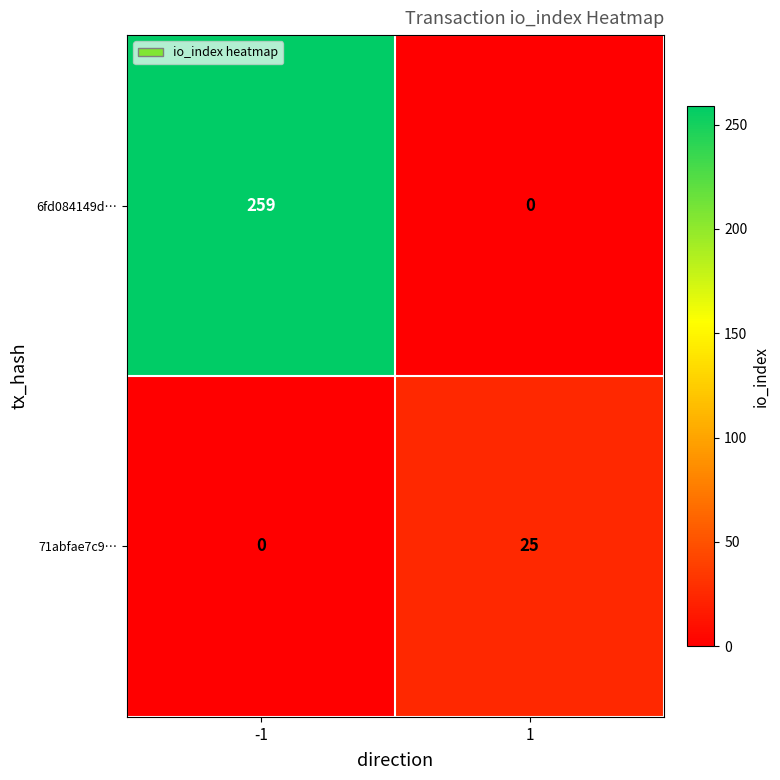

Which series has the largest total across all categories?

6fd084149d…